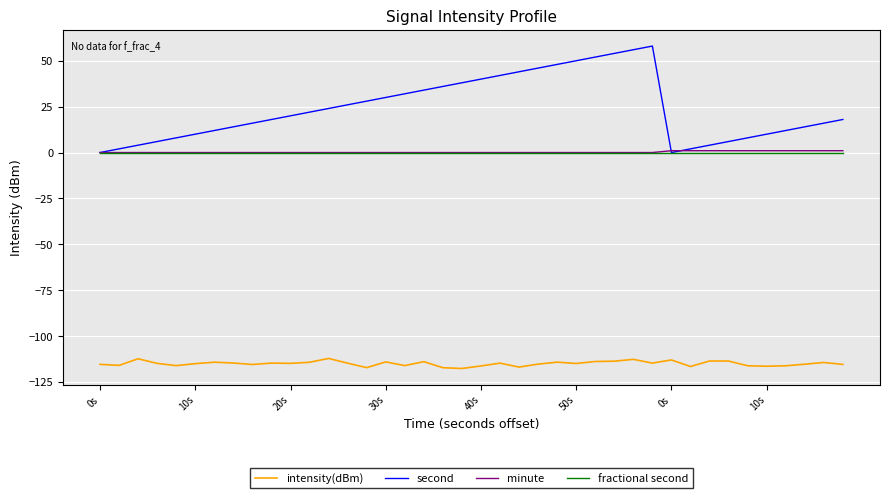

What is the highest value of the second series?

58.0